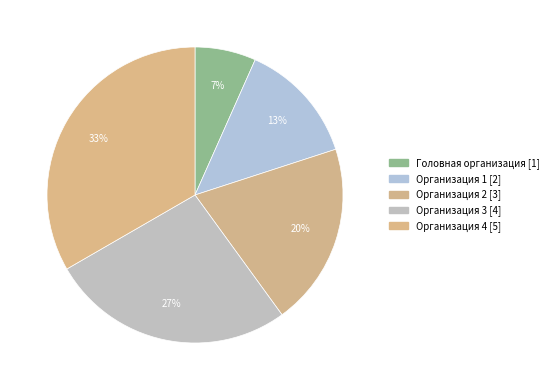

To the nearest percent, what portion does Организация 3 represent?

27%